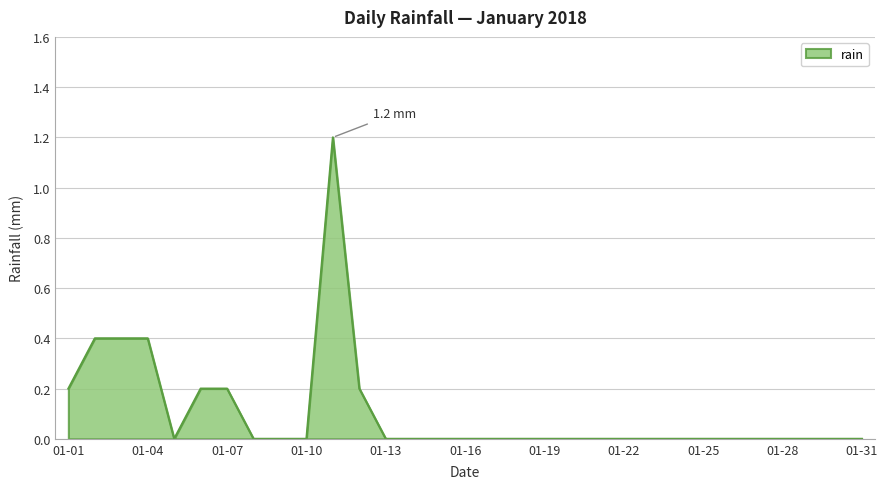

What is the difference between the maximum and minimum values?

1.2